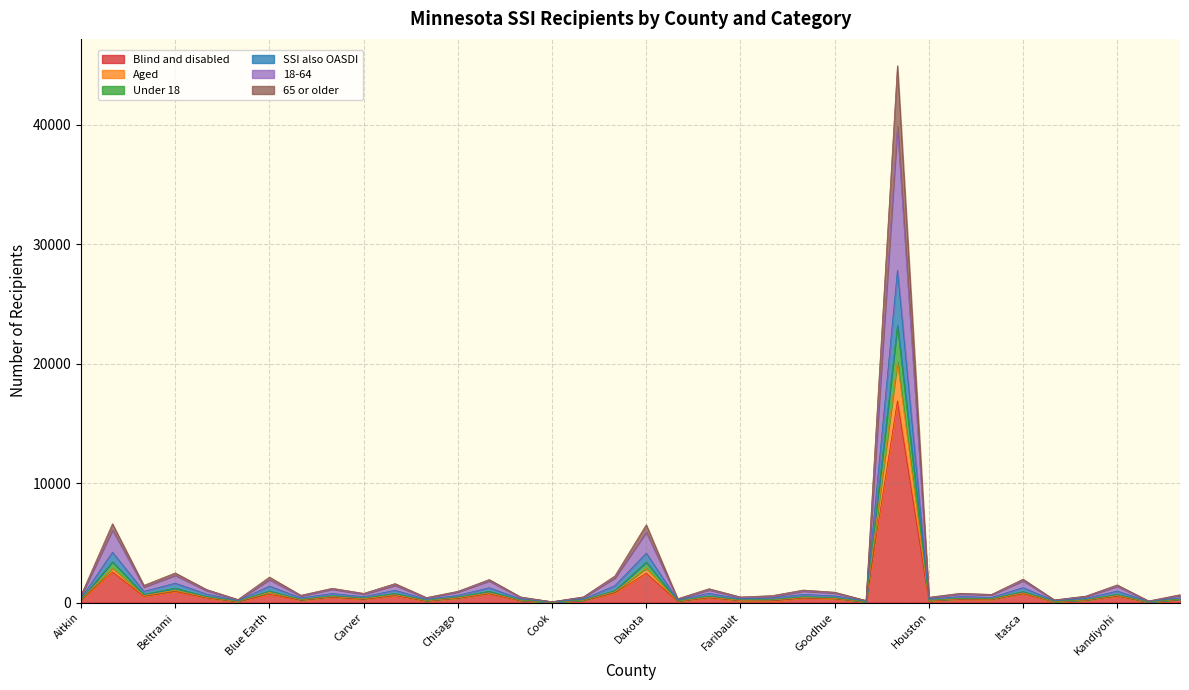

Between Chisago and Chippewa, which is larger?

Chisago